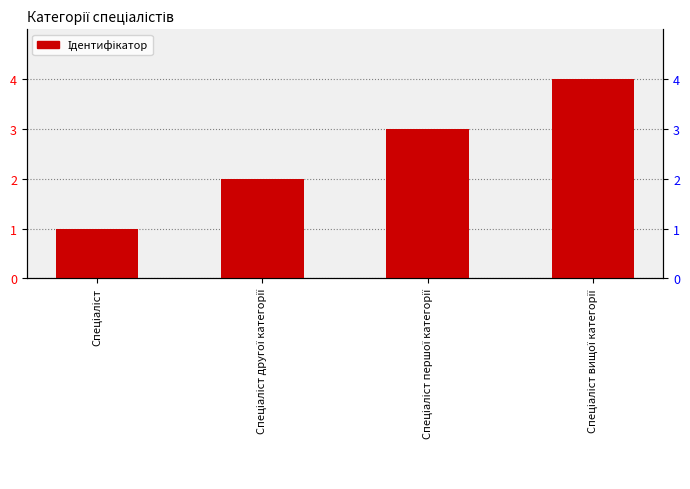

What is the label of the 1st bar from the left?

Спеціаліст